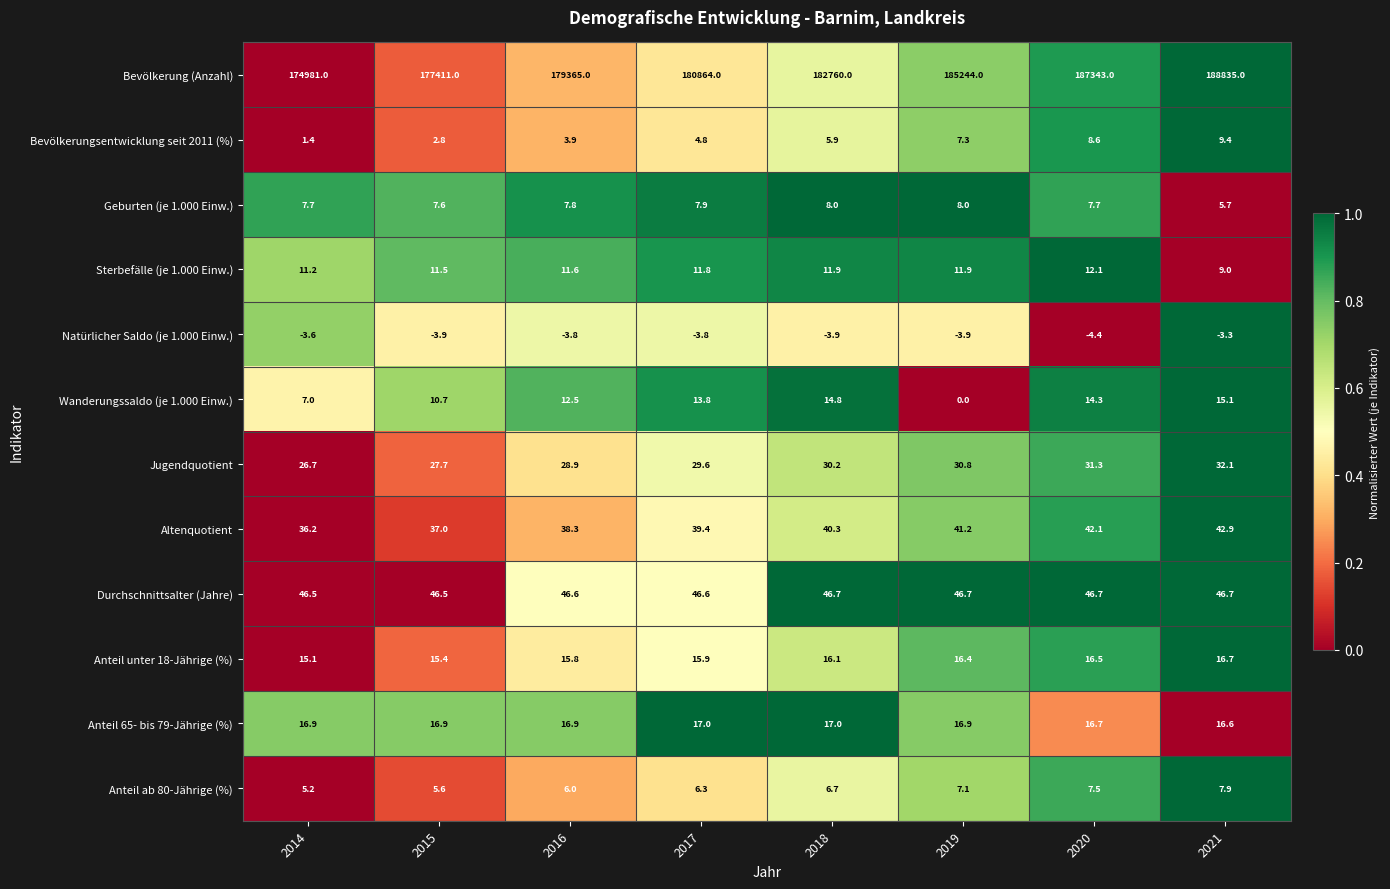

How many series are shown in this chart?

12